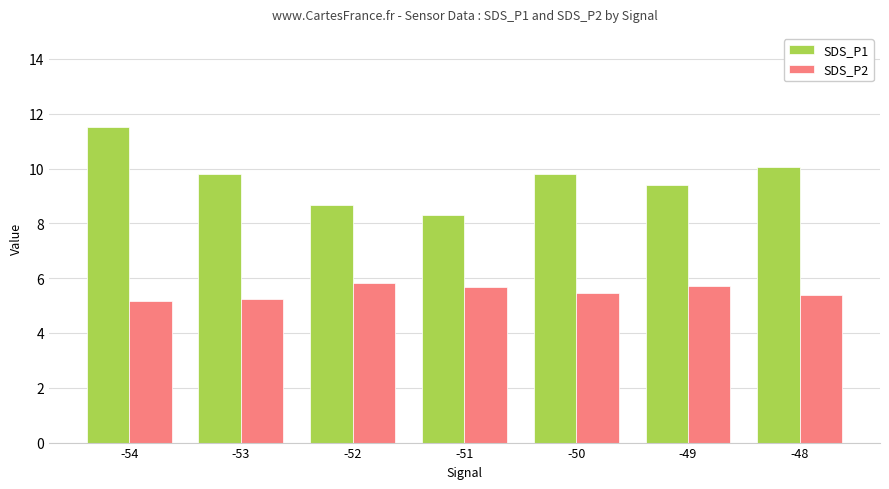

At -51, list the series in order from smallest to largest.

SDS_P2, SDS_P1